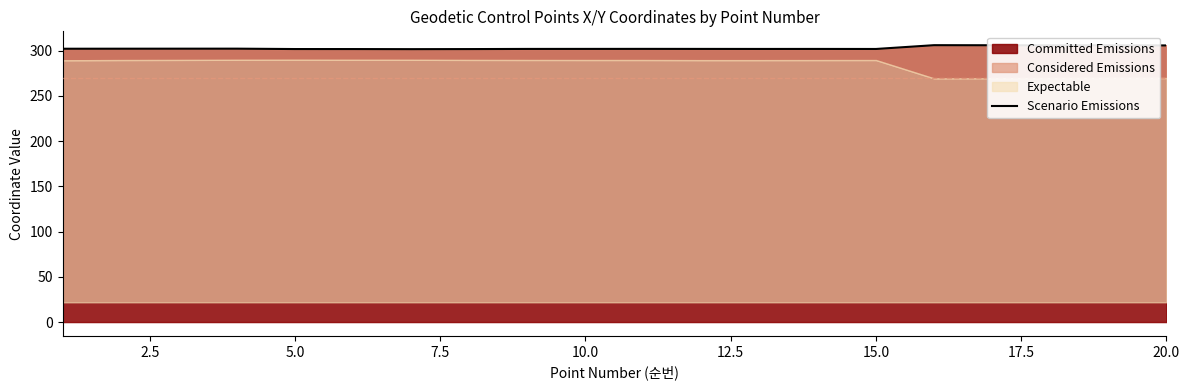

True or false: Committed Emissions has a value of 302.0 at 10.0.

True